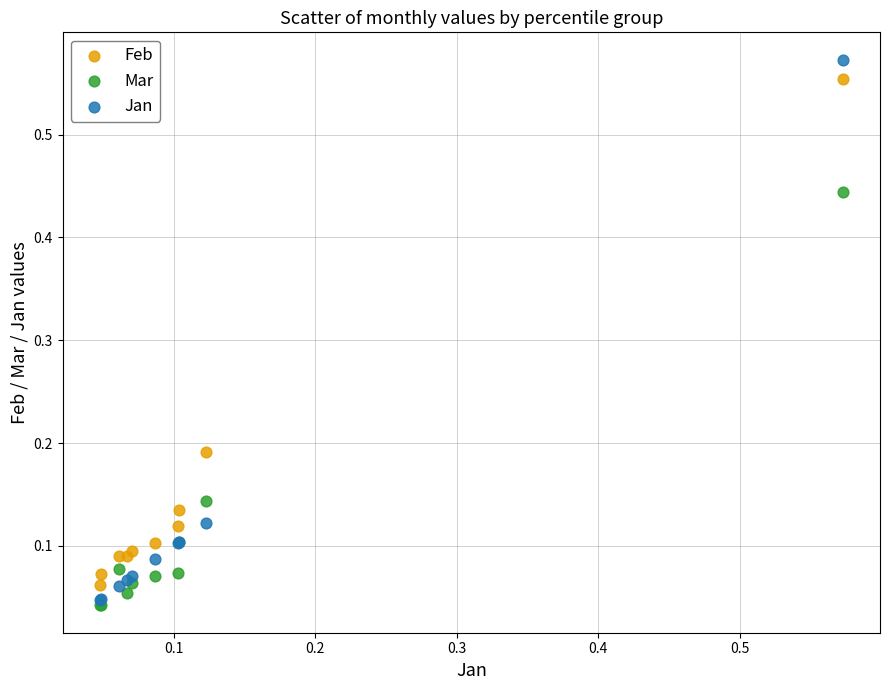

What are all the series names shown in the legend?

Feb, Mar, Jan